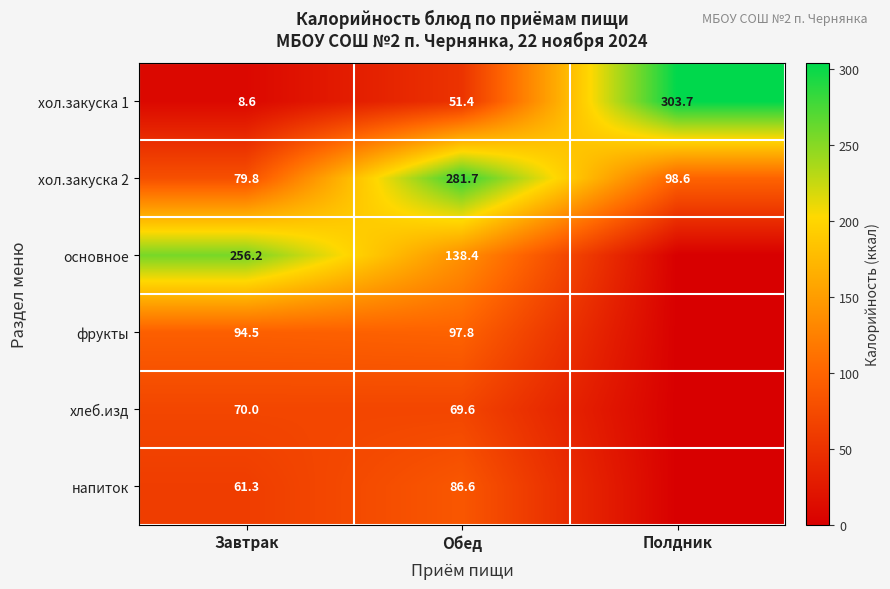

What is the difference between the maximum and minimum values in the хол.закуска 1 series?

295.1